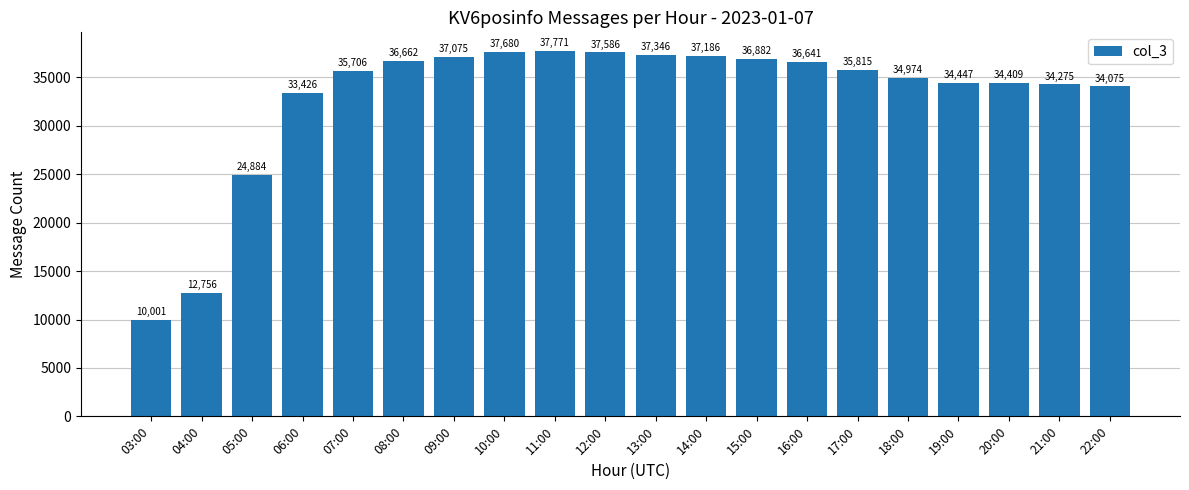

What is the maximum value shown in the chart?

37771